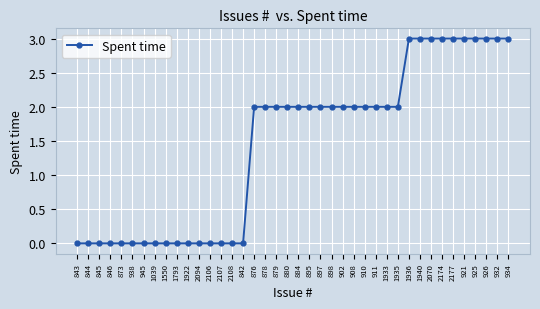

What is the maximum value shown in the chart?

3